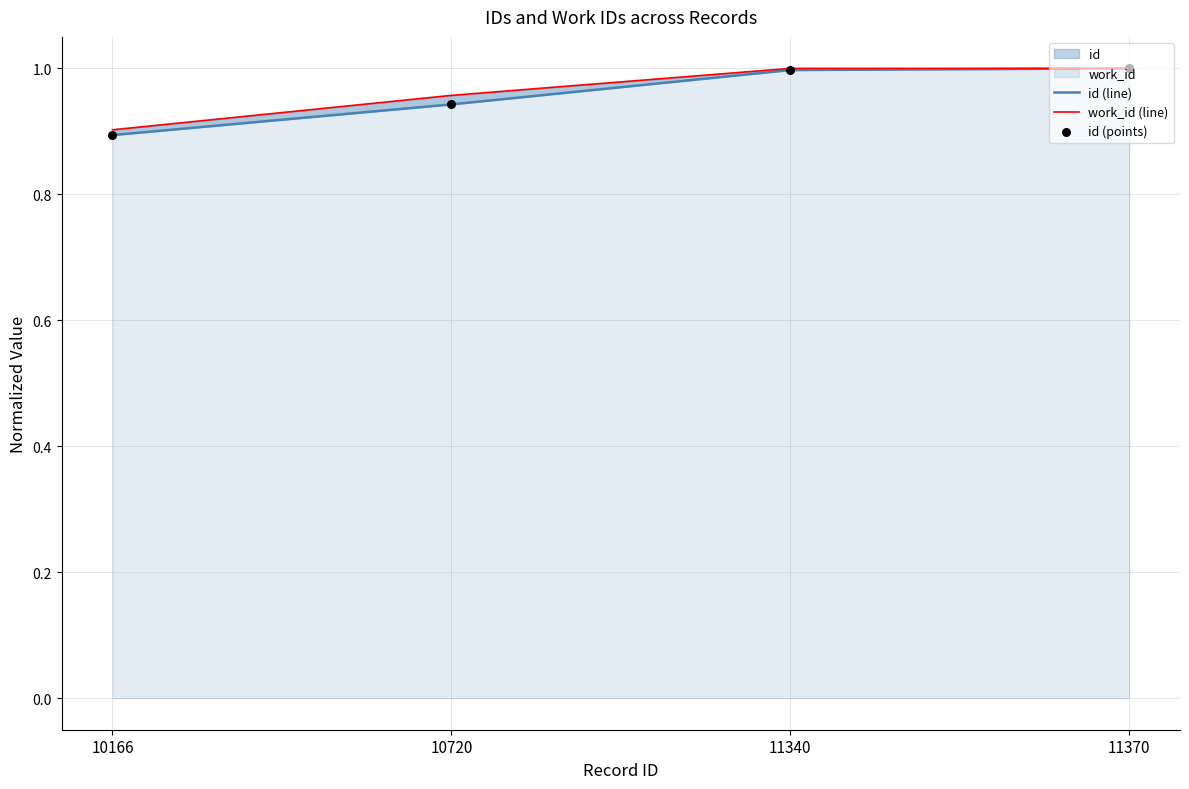

Which series contains the lowest Y value?

id (line)